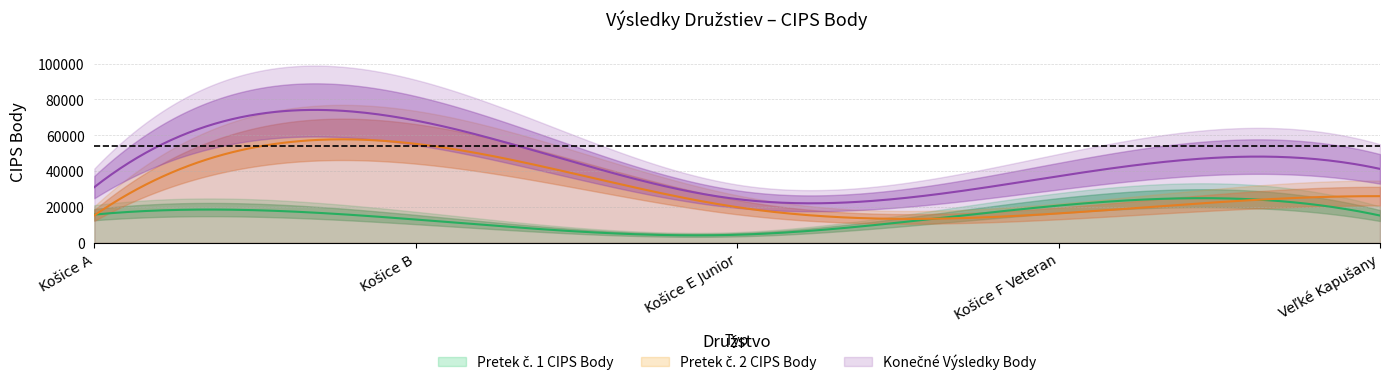

At which category does Konečné Body reach its first local valley?

Košice E Junior